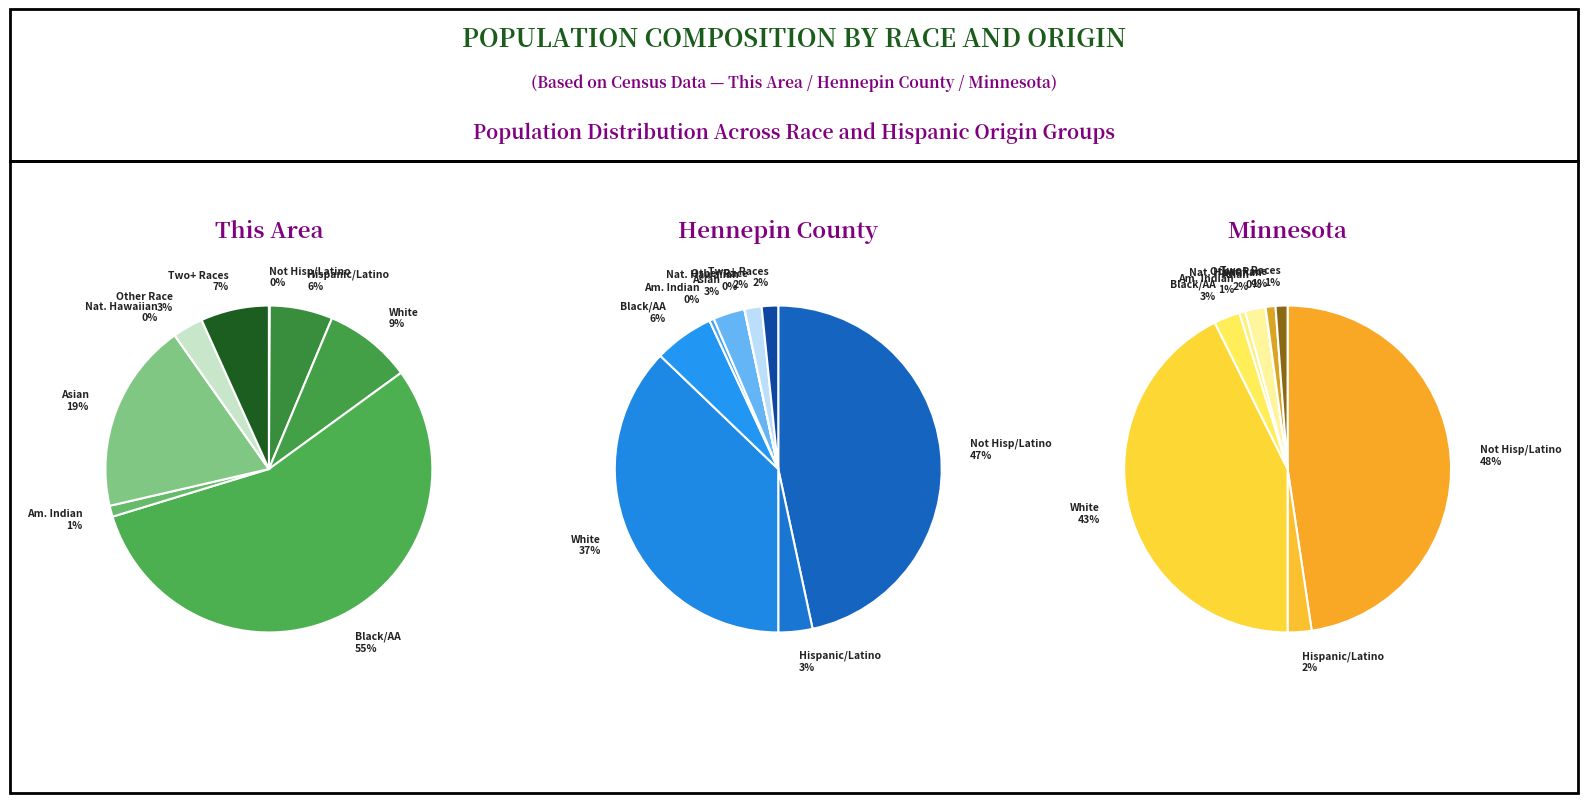

What is the smallest slice in the pie chart?

Native Hawaiian/Pacific Islander